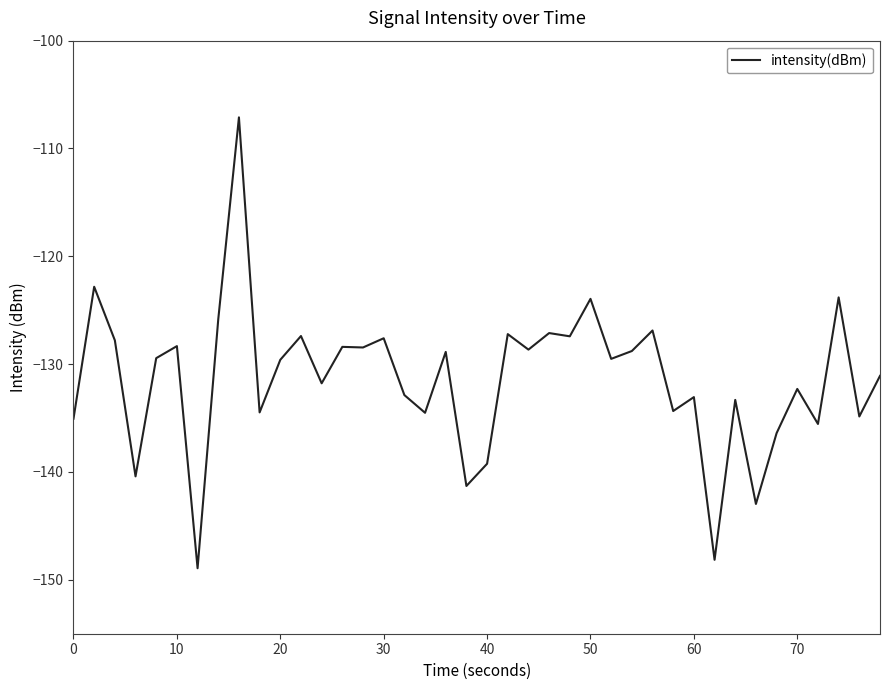

What is the sum of all values?

-5255.5